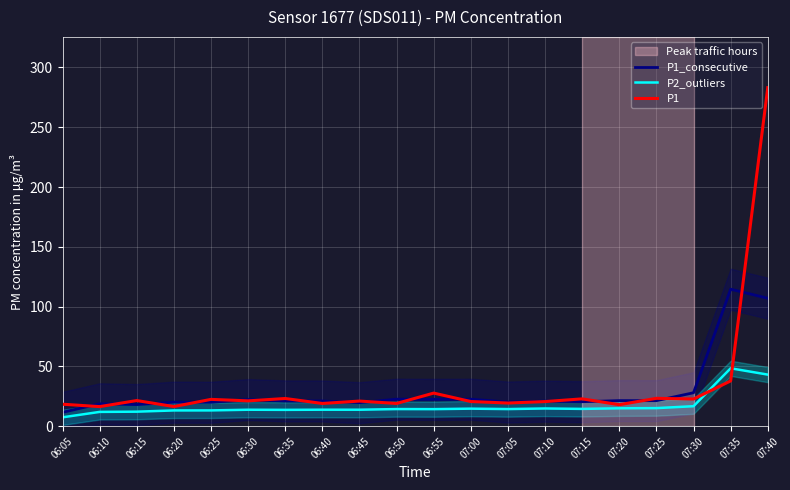

How many interior local valleys does the P2_outliers series have?

5